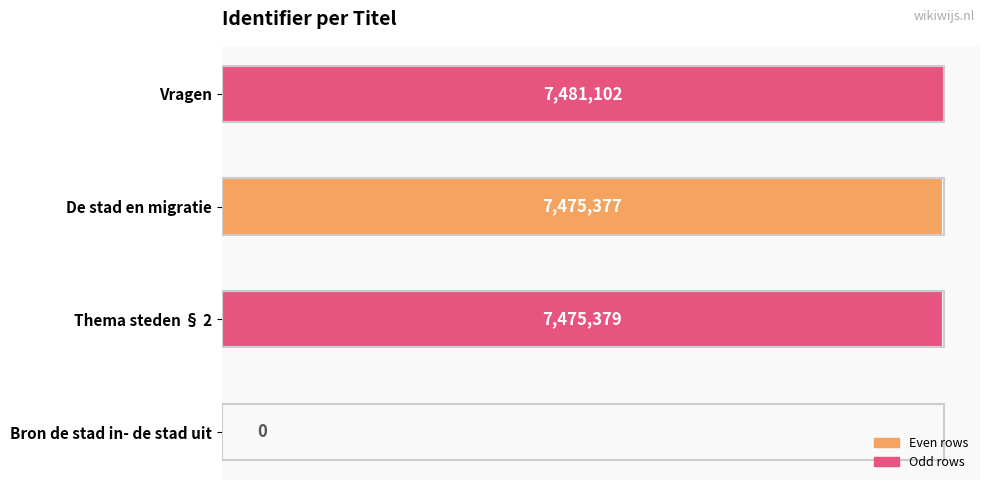

Are the bars horizontal?

Yes